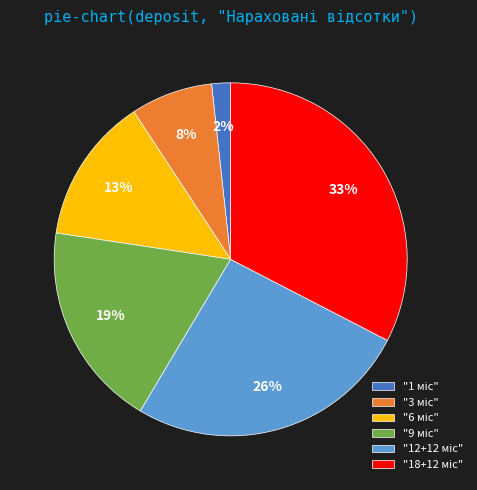

Does any single category account for the majority?

No